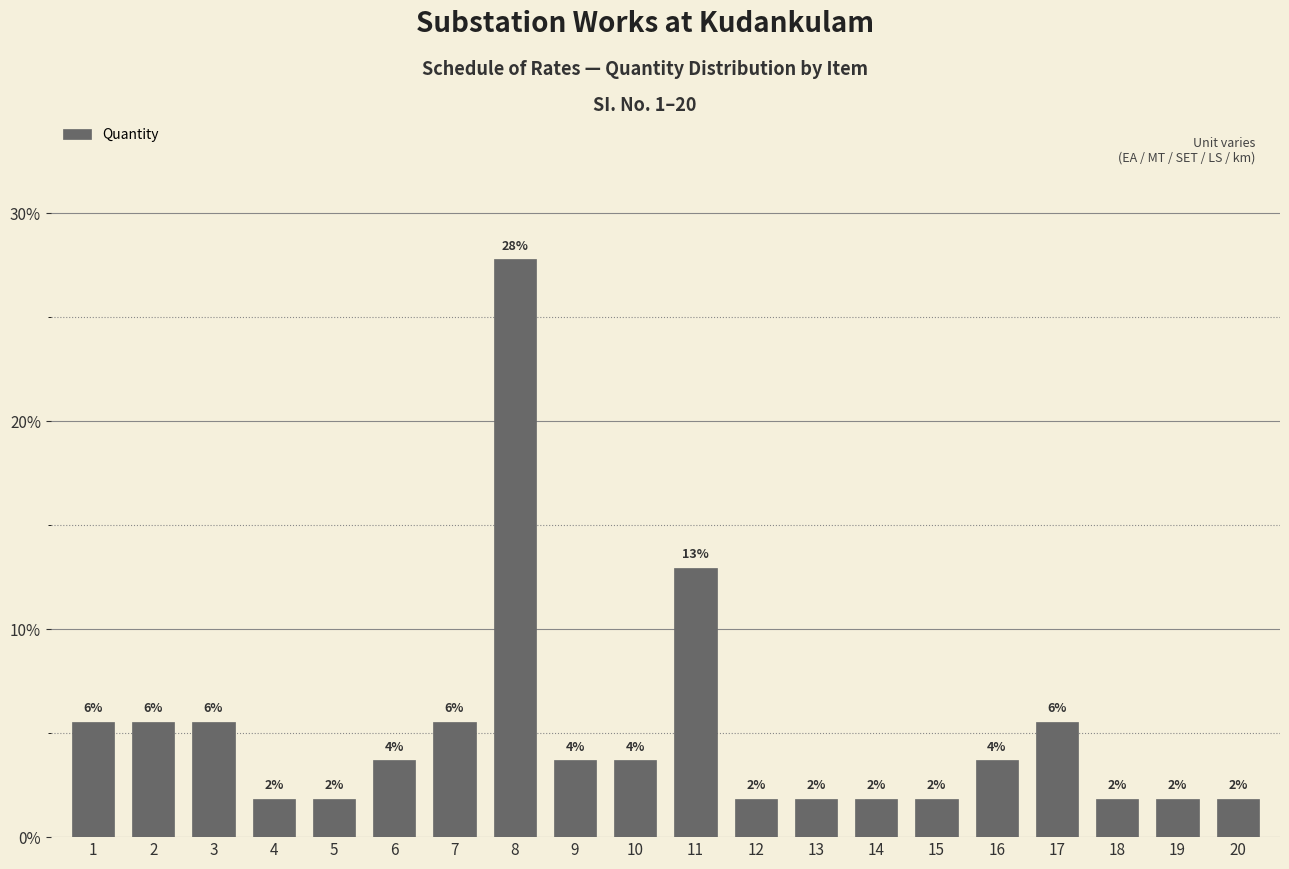

Does the chart contain any negative values?

No